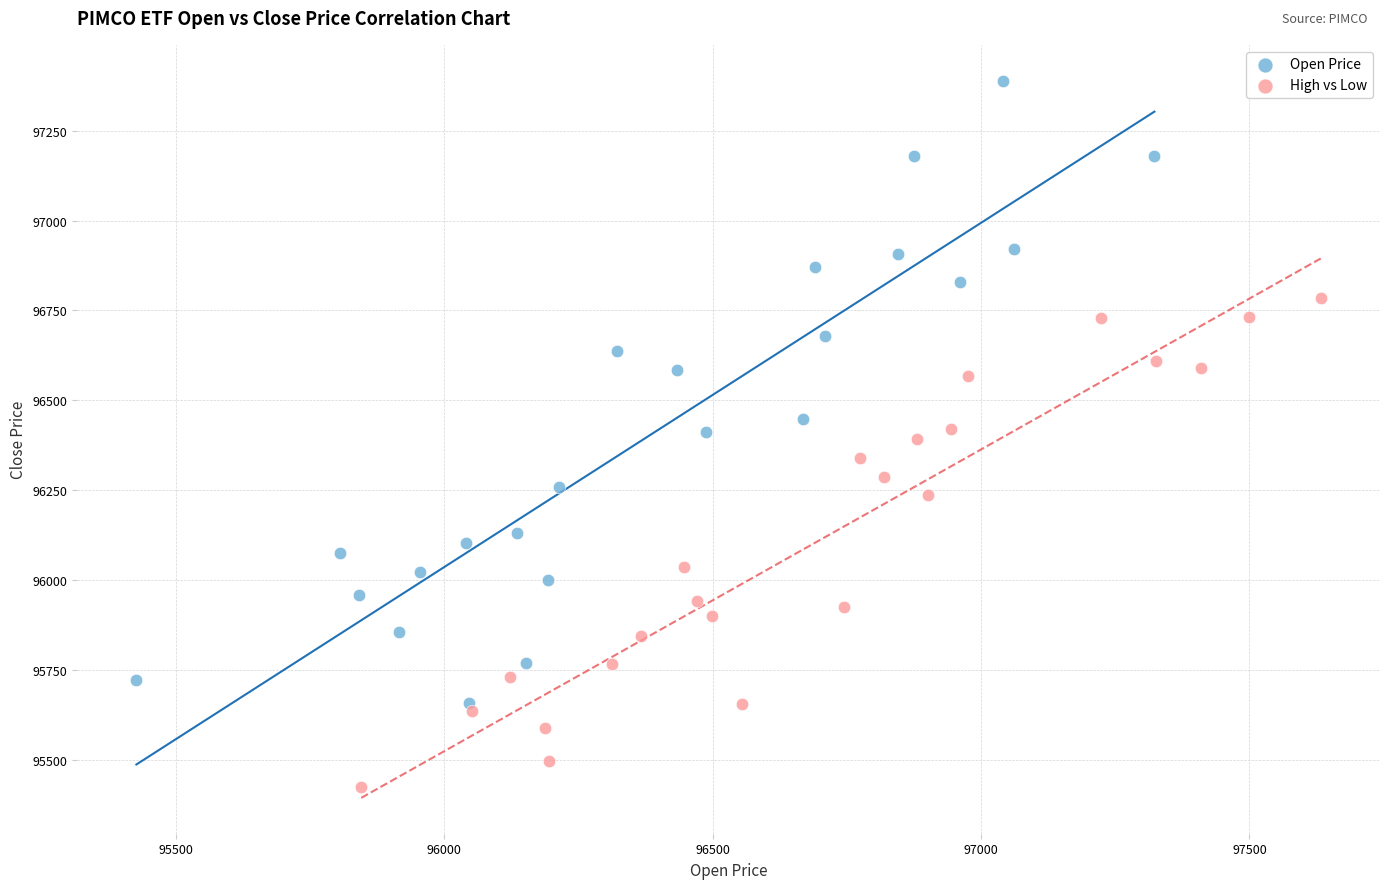

Which series has the widest spread of Y values?

Open Price